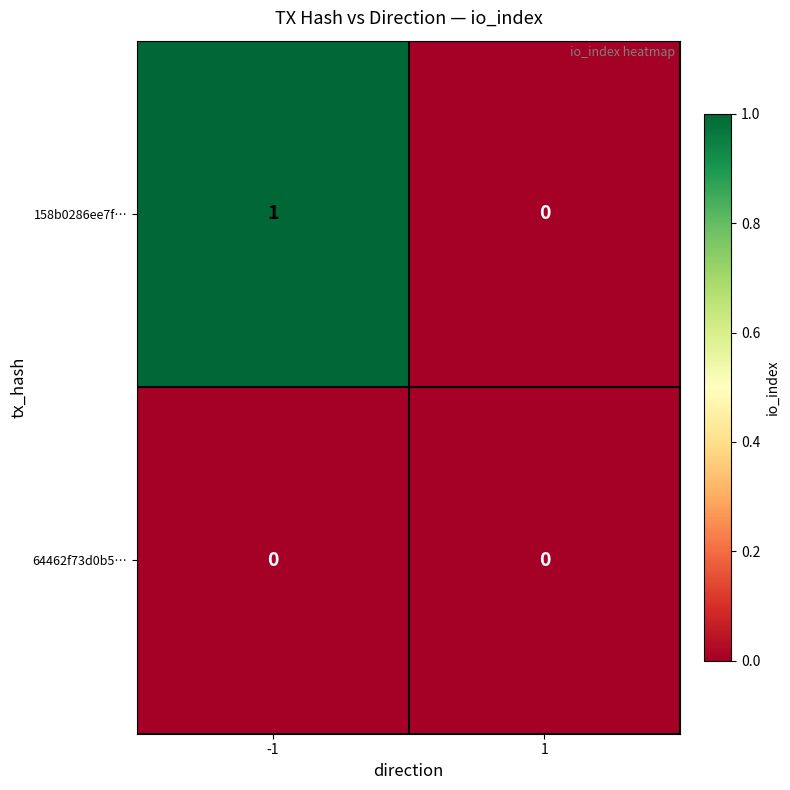

How many categories are shown in the chart?

2